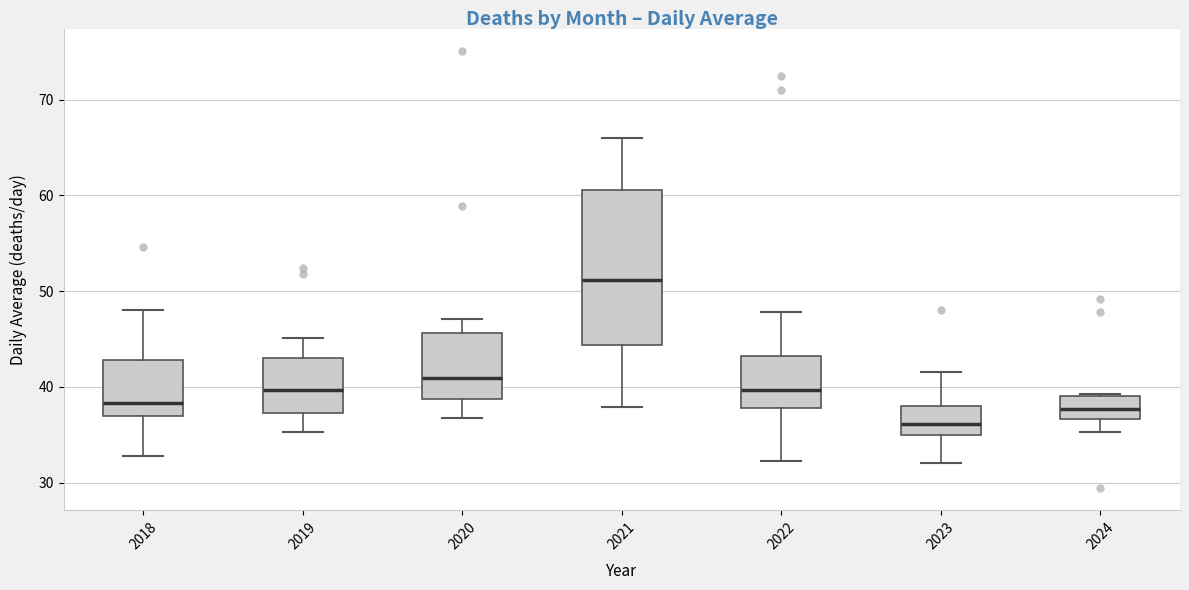

Which box's median line is the highest?

2021